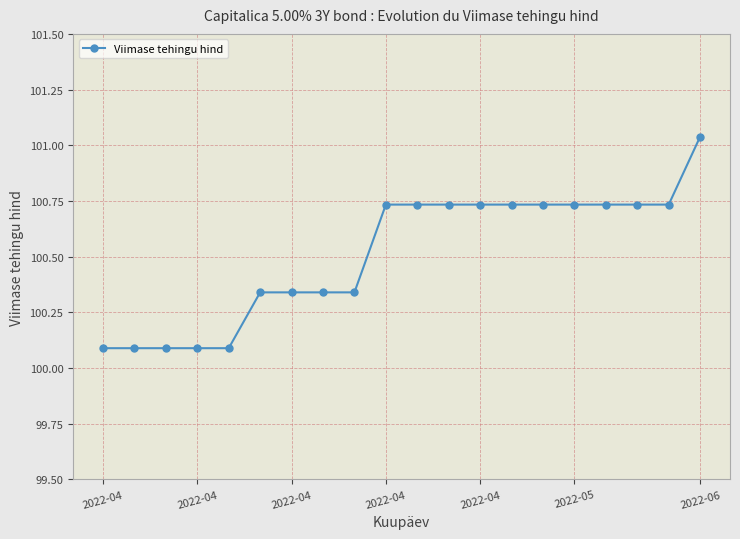

What is the difference between the maximum and second lowest values?

0.9